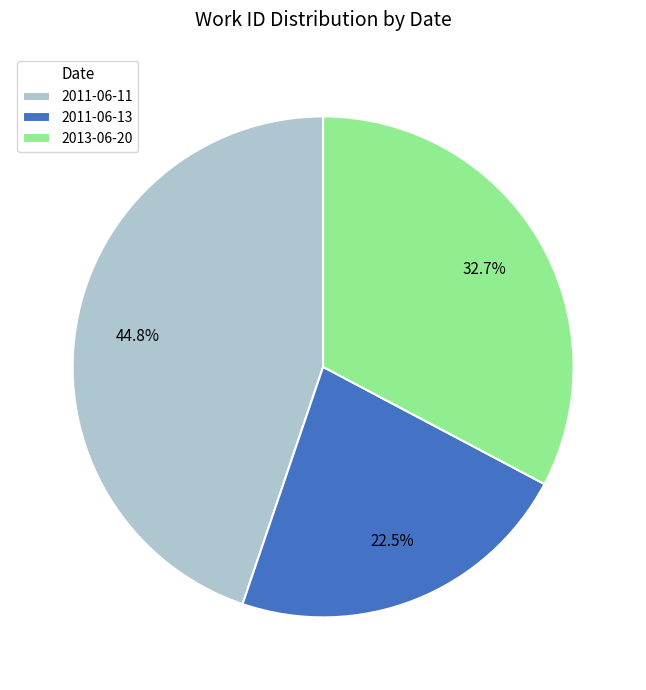

To the nearest percent, what is the difference between the 2013-06-20 and 2011-06-11 slice percentages?

12%